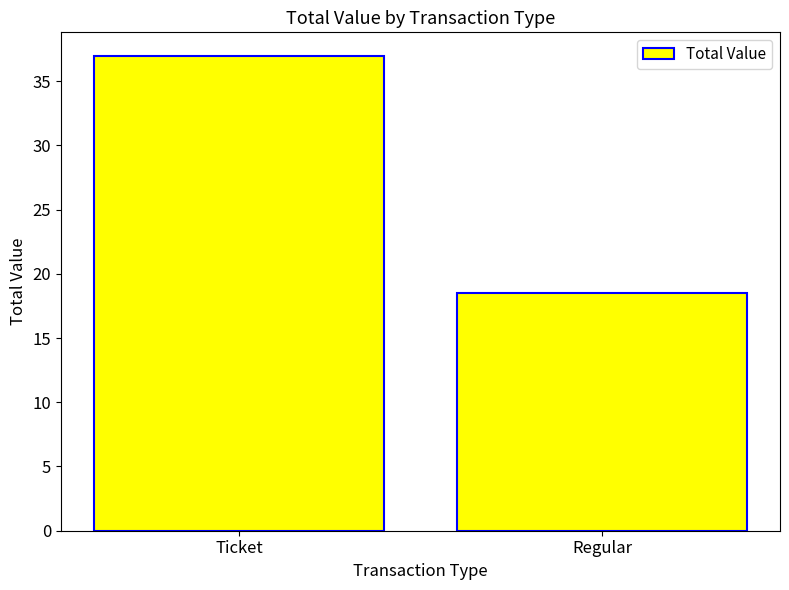

Reading right to left, transcribe all the data shown in this chart.

Regular=18.5	Ticket=36.9